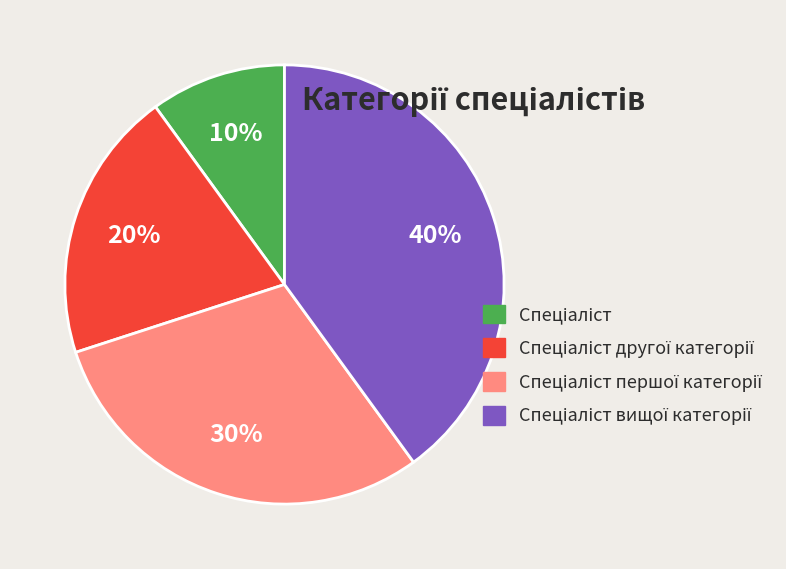

To the nearest percent, what is the difference between the largest and smallest slice percentages?

30%